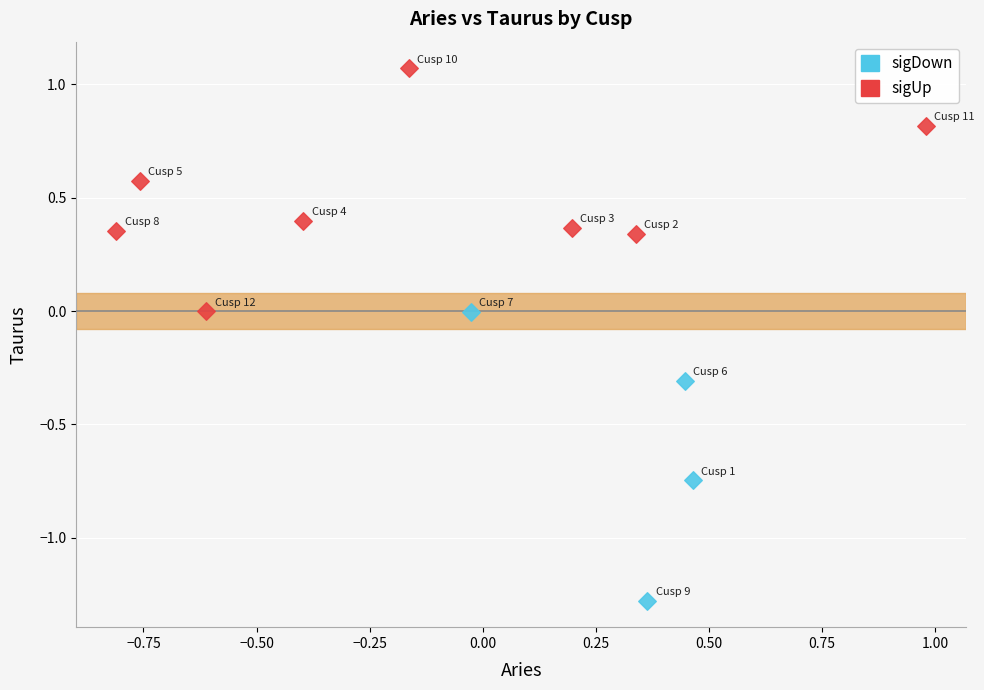

Which series contains the highest Y value?

sigUp